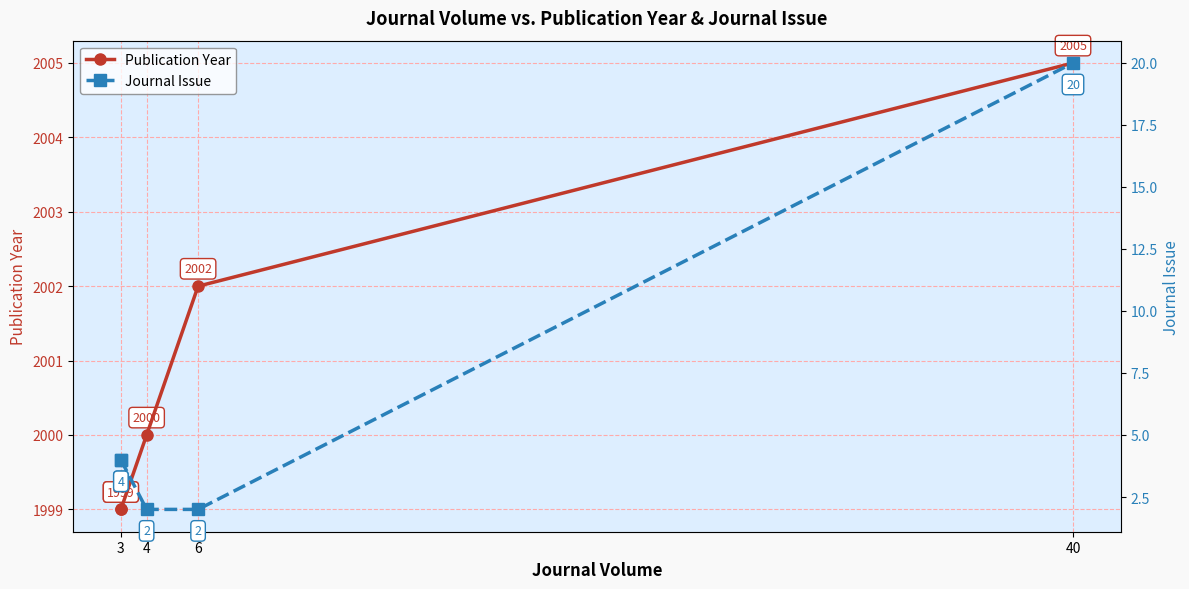

Which series changed the most between 3 and 40?

Journal Issue